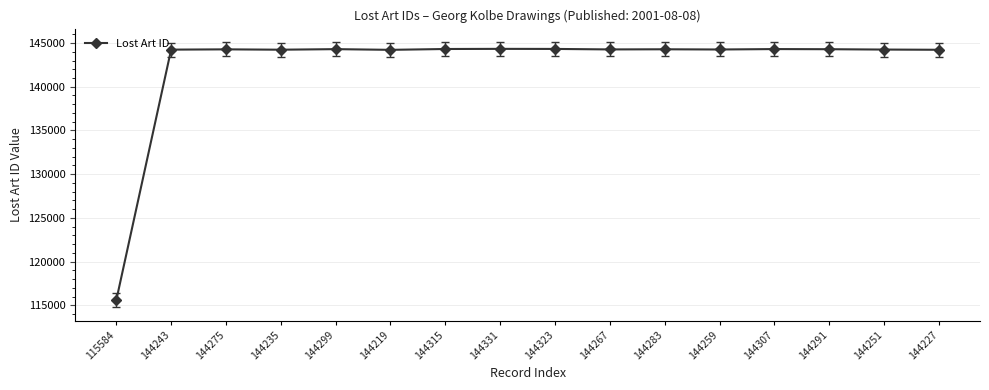

What is the label of the 7th point from the right?

144267